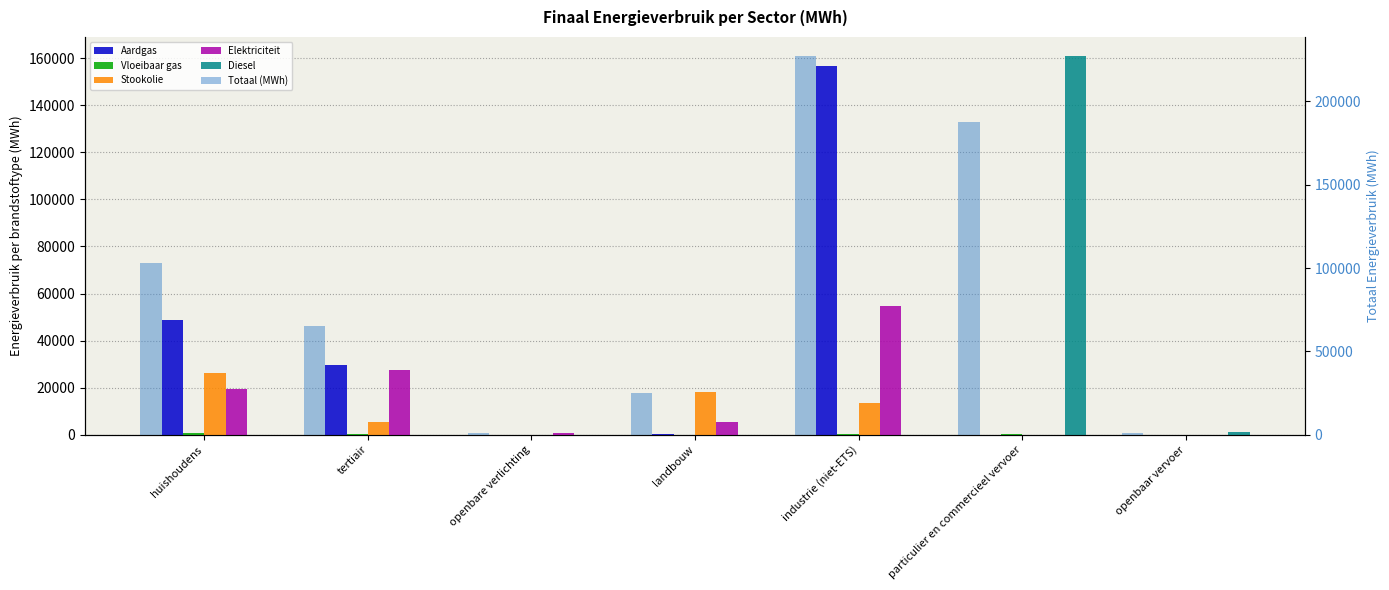

How many values in the Aardgas series exceed 251?

4